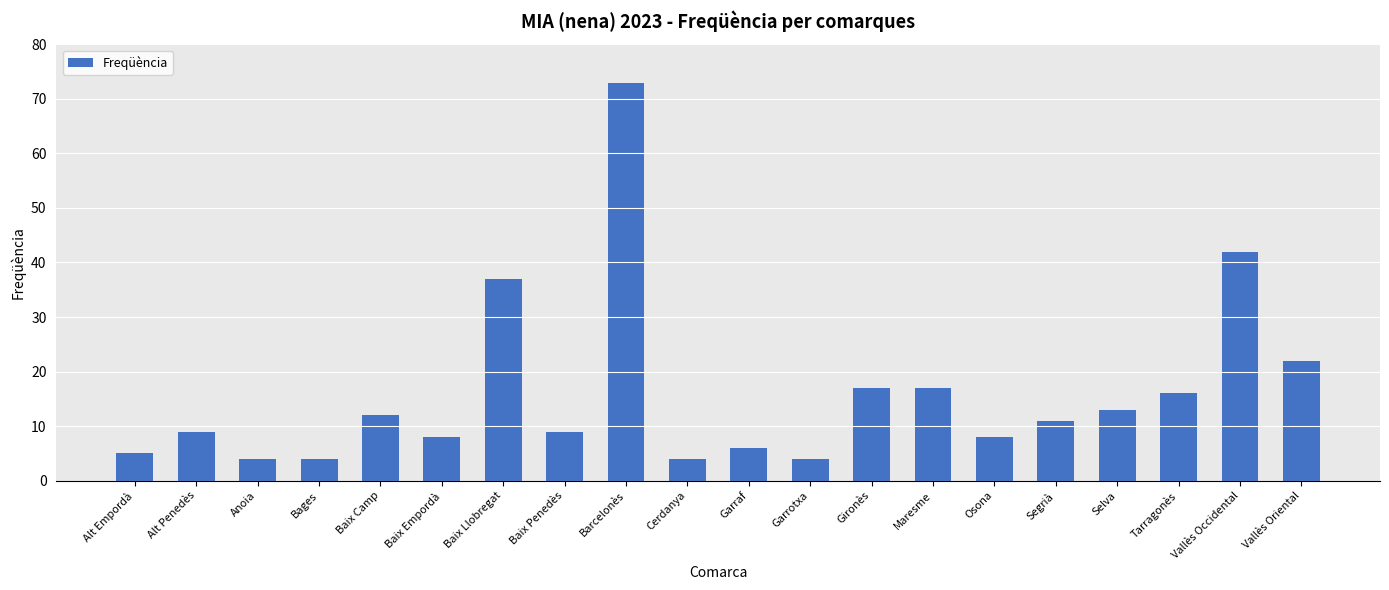

What value does the data have at Segrià, to the nearest 10?

10